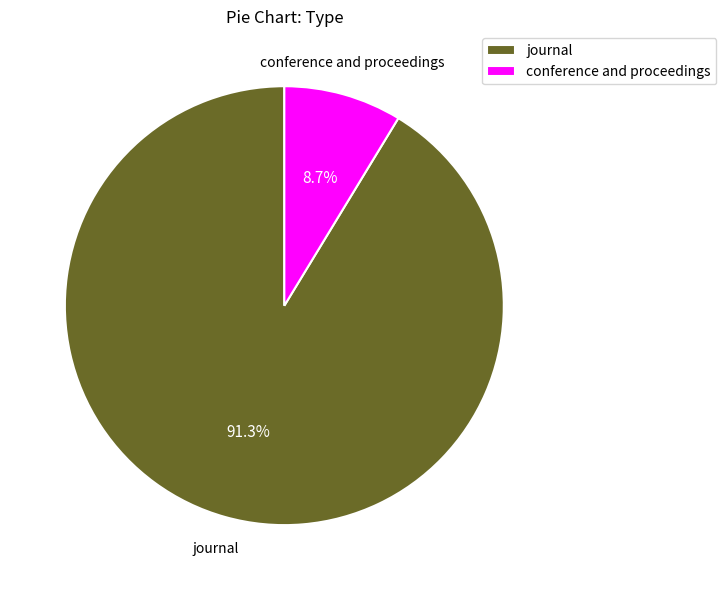

Between journal and conference and proceedings, which is larger?

journal